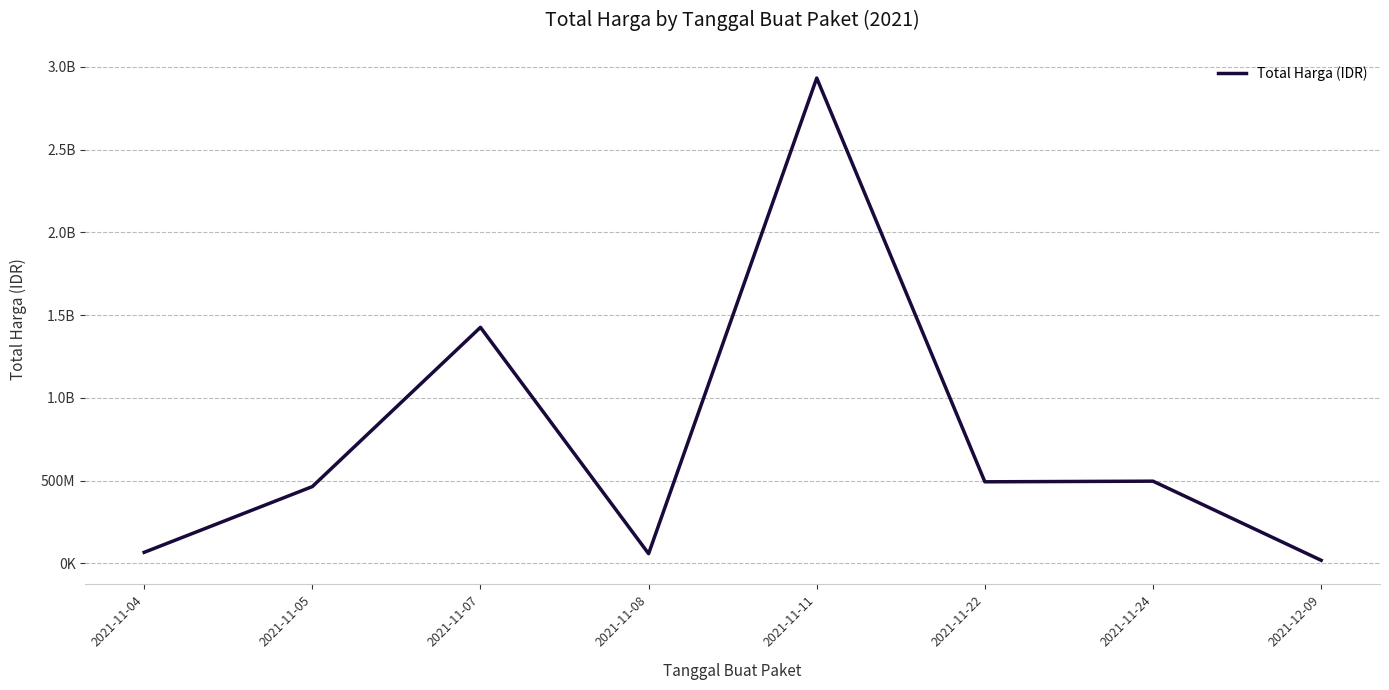

What position from the left is 2021-12-09?

8